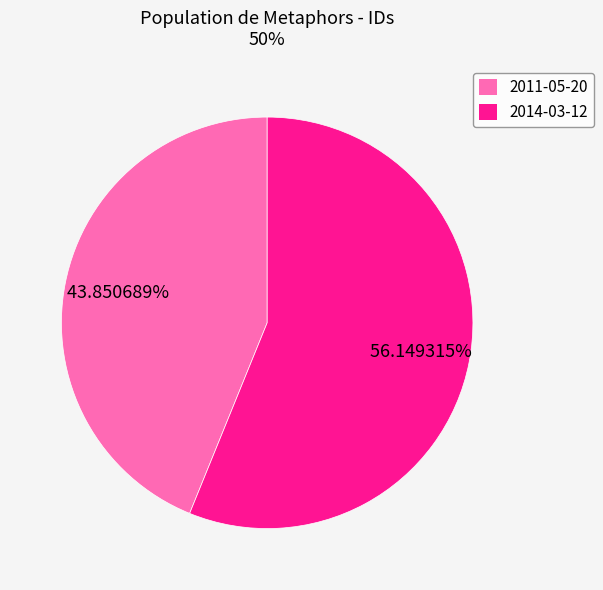

Rank the categories by value from highest to lowest.

2014-03-12, 2011-05-20